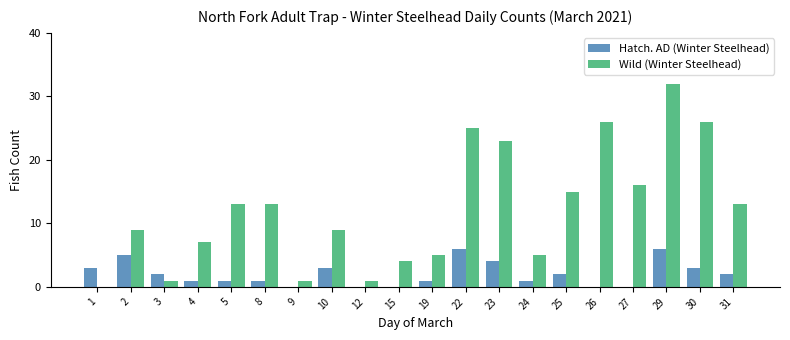

At which category is the sum across all series the highest?

29